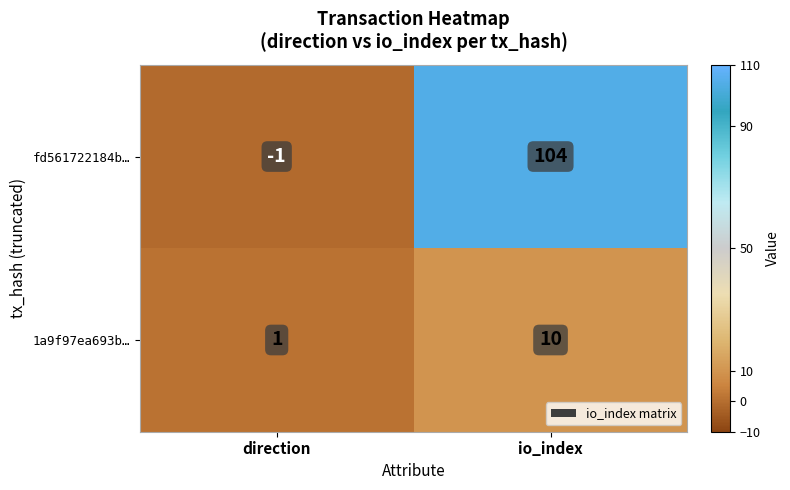

The fd561722184b… series shows 104 at io_index. True or false?

True